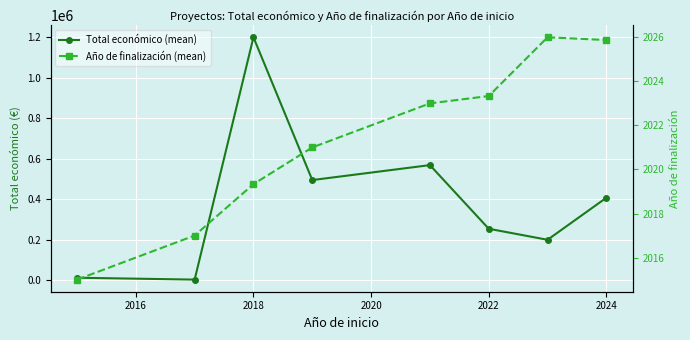

What is the difference between the maximum and second lowest values in the Total económico (mean) series?

1186357.7